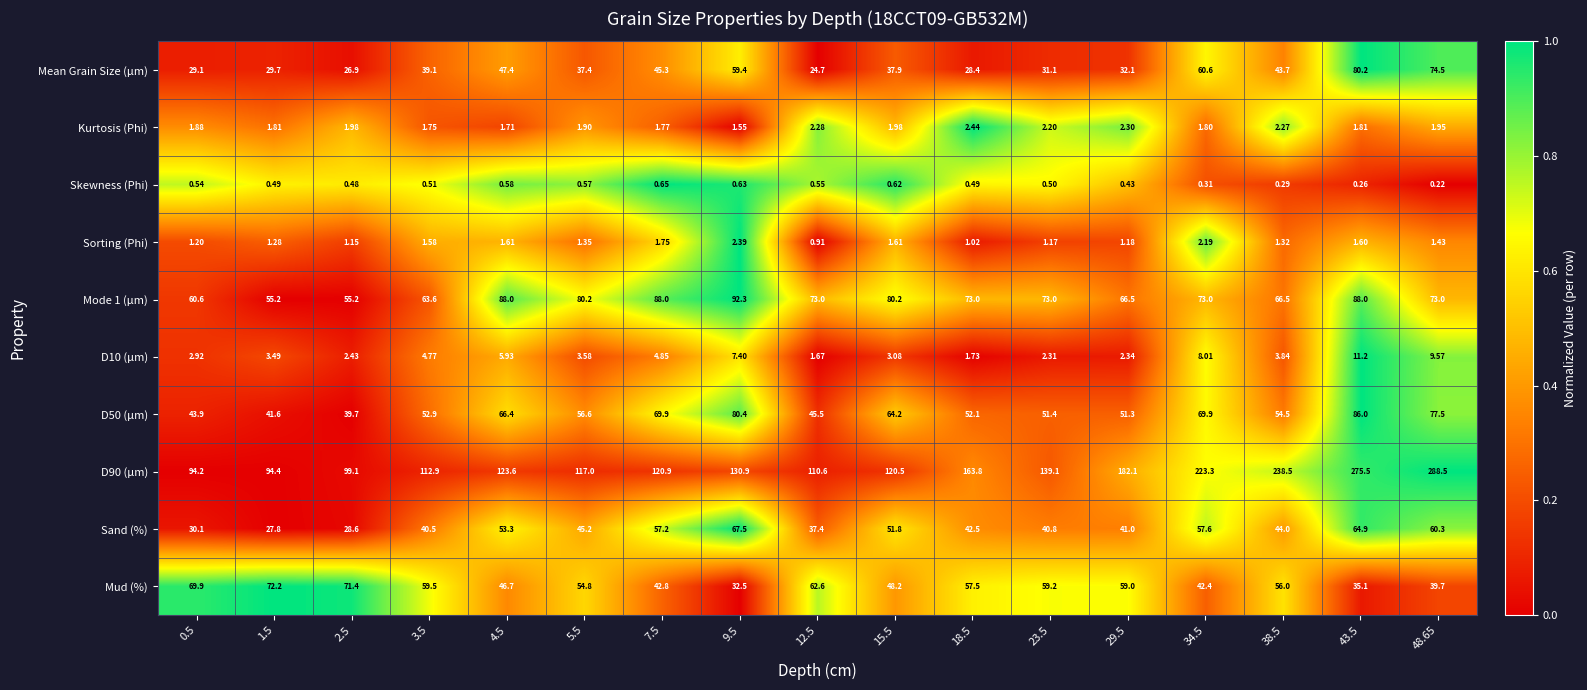

Count the number of data series in this chart.

10